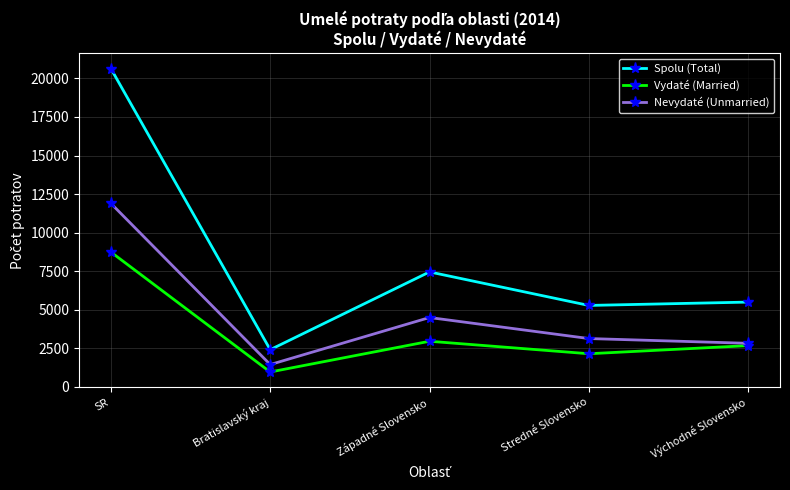

The Vydaté (Married) series shows 2147 at Stredné Slovensko. True or false?

True